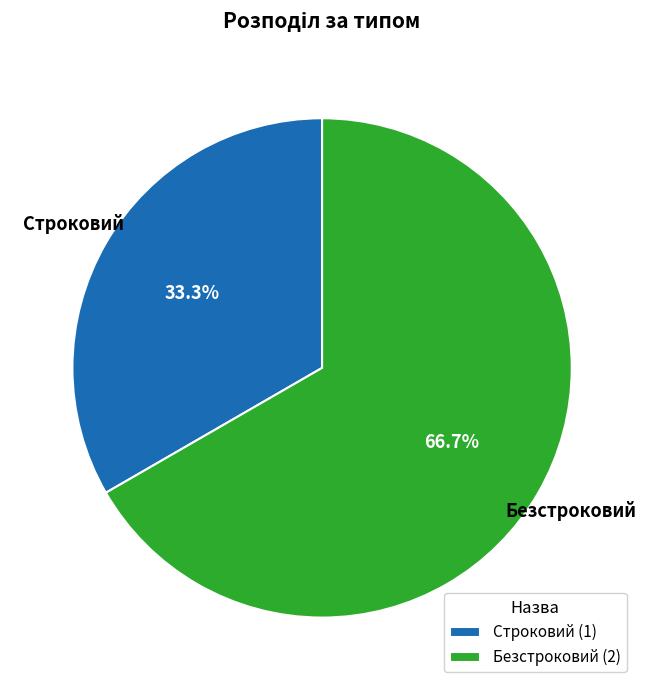

True or false: Безстроковий accounts for 67% of the total.

True